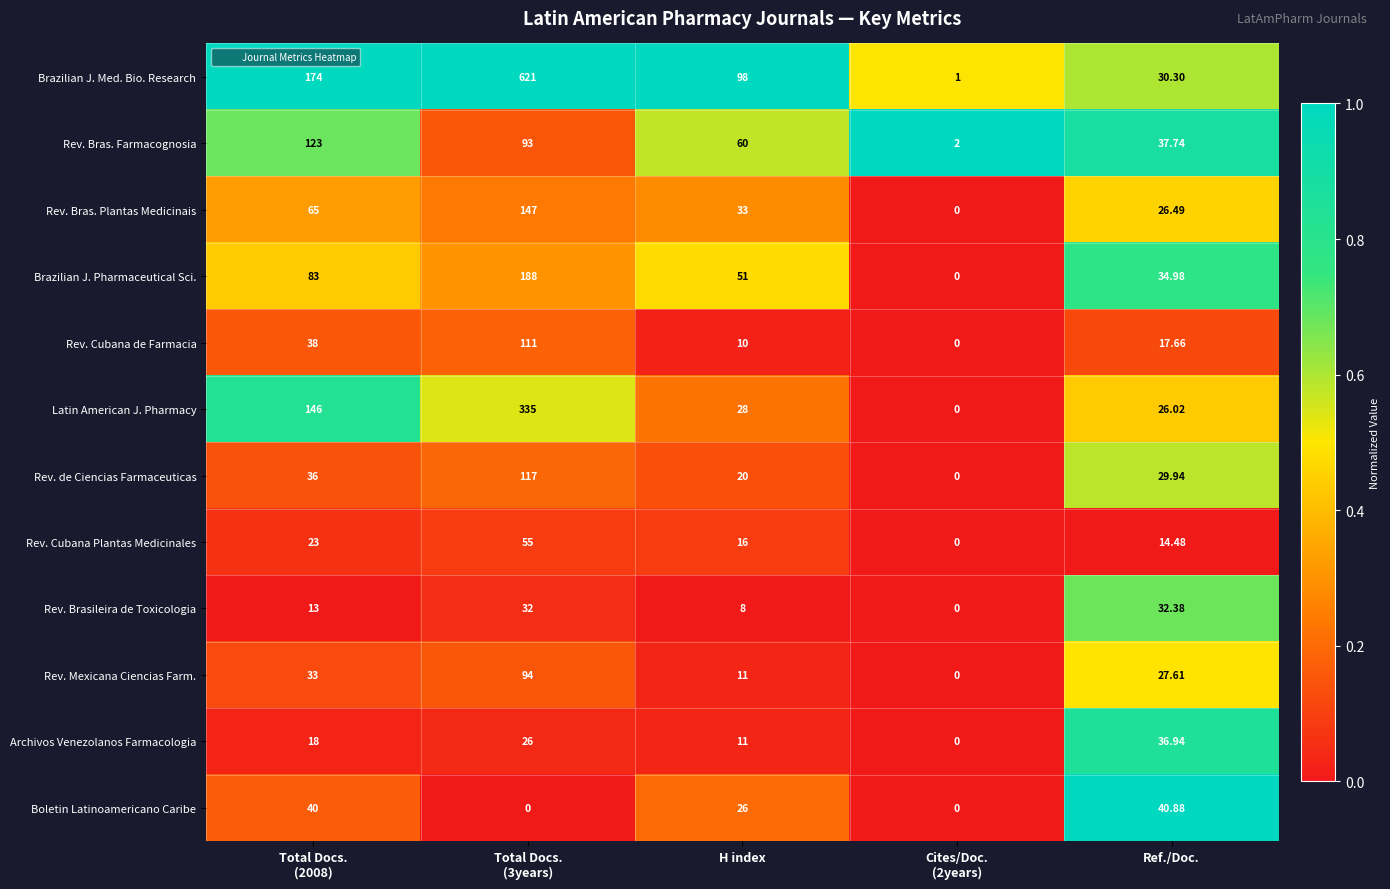

Which series has the largest range (max minus min)?

Brazilian J. Med. Bio. Research